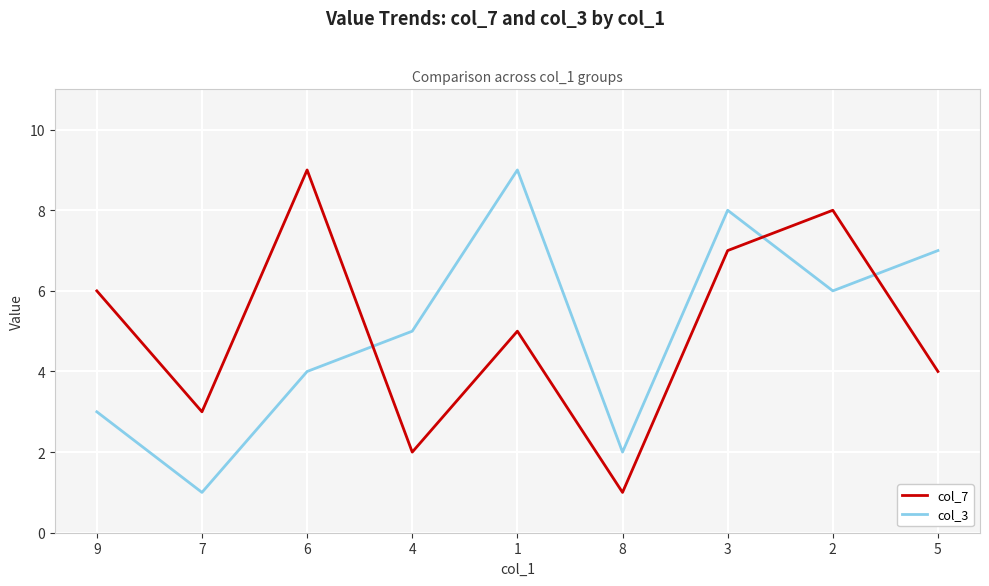

Is the value of col_3 at 3 greater than the value of col_7 at 4?

Yes